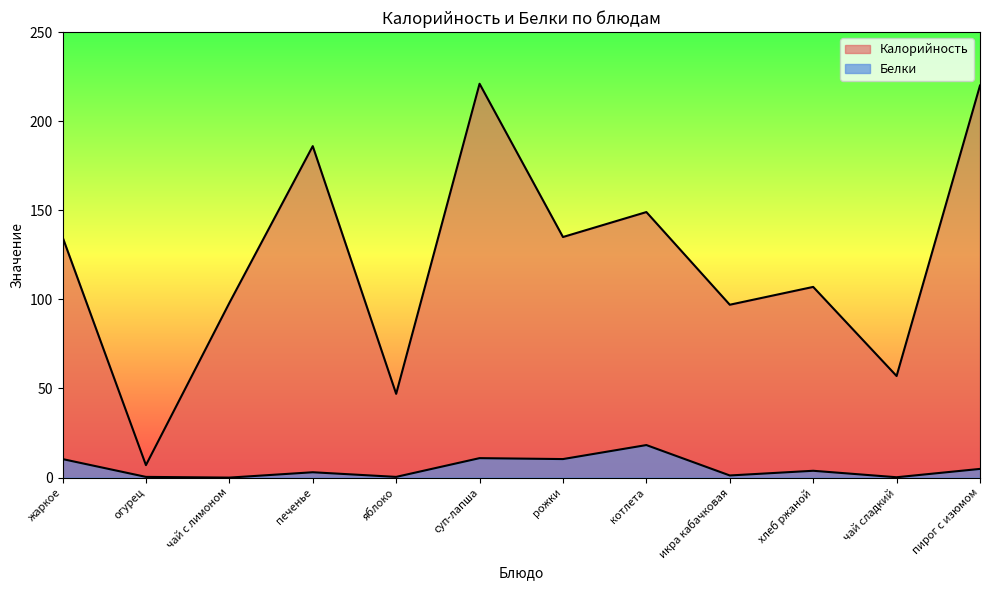

What is the difference between the second highest and minimum values in the Калорийность series?

213.0